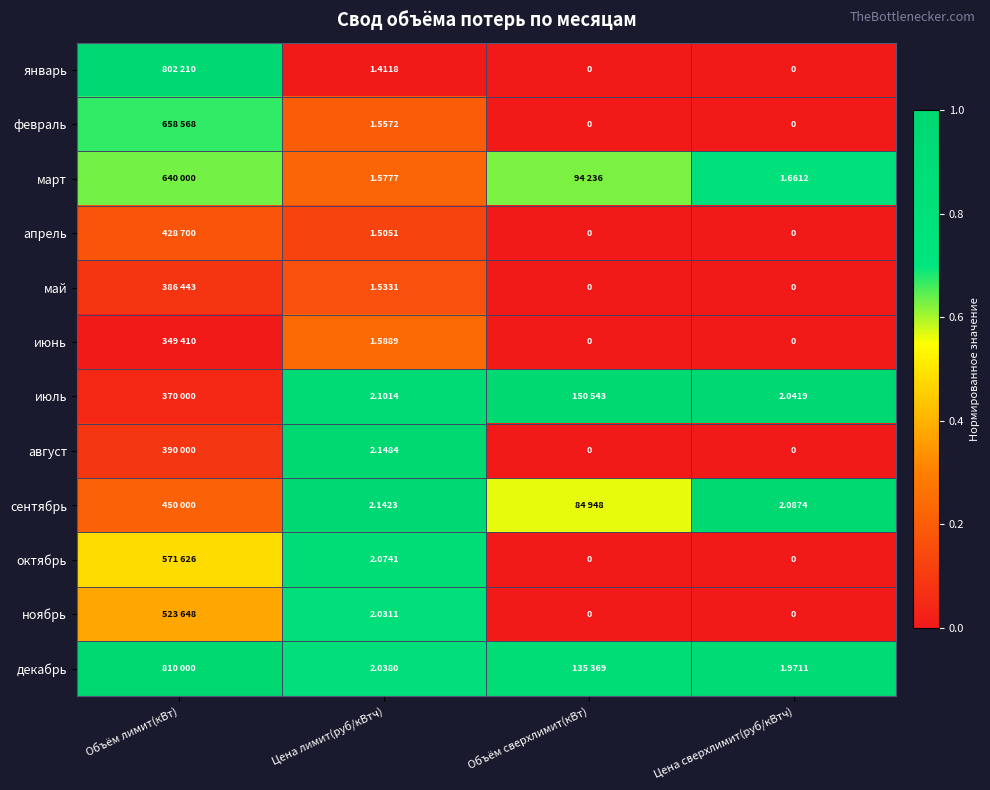

Between Цена лимит(руб/кВтч) and Цена сверхлимит(руб/кВтч), which series saw the biggest shift?

август